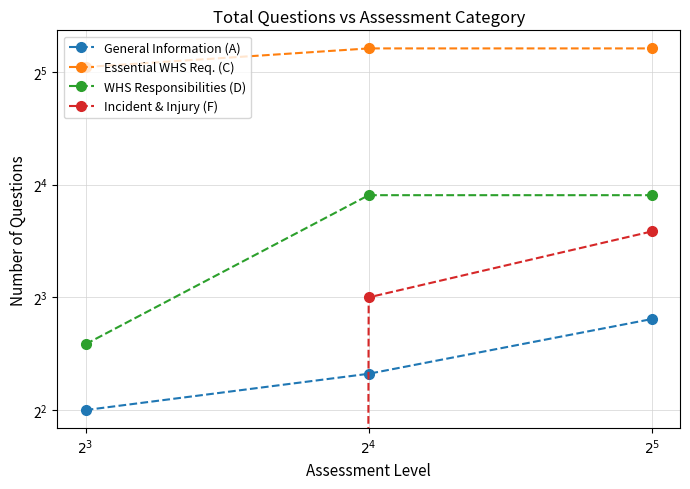

Rank the series by their maximum value, from lowest to highest.

General Information (A), Incident & Injury (F), WHS Responsibilities (D), Essential WHS Req. (C)